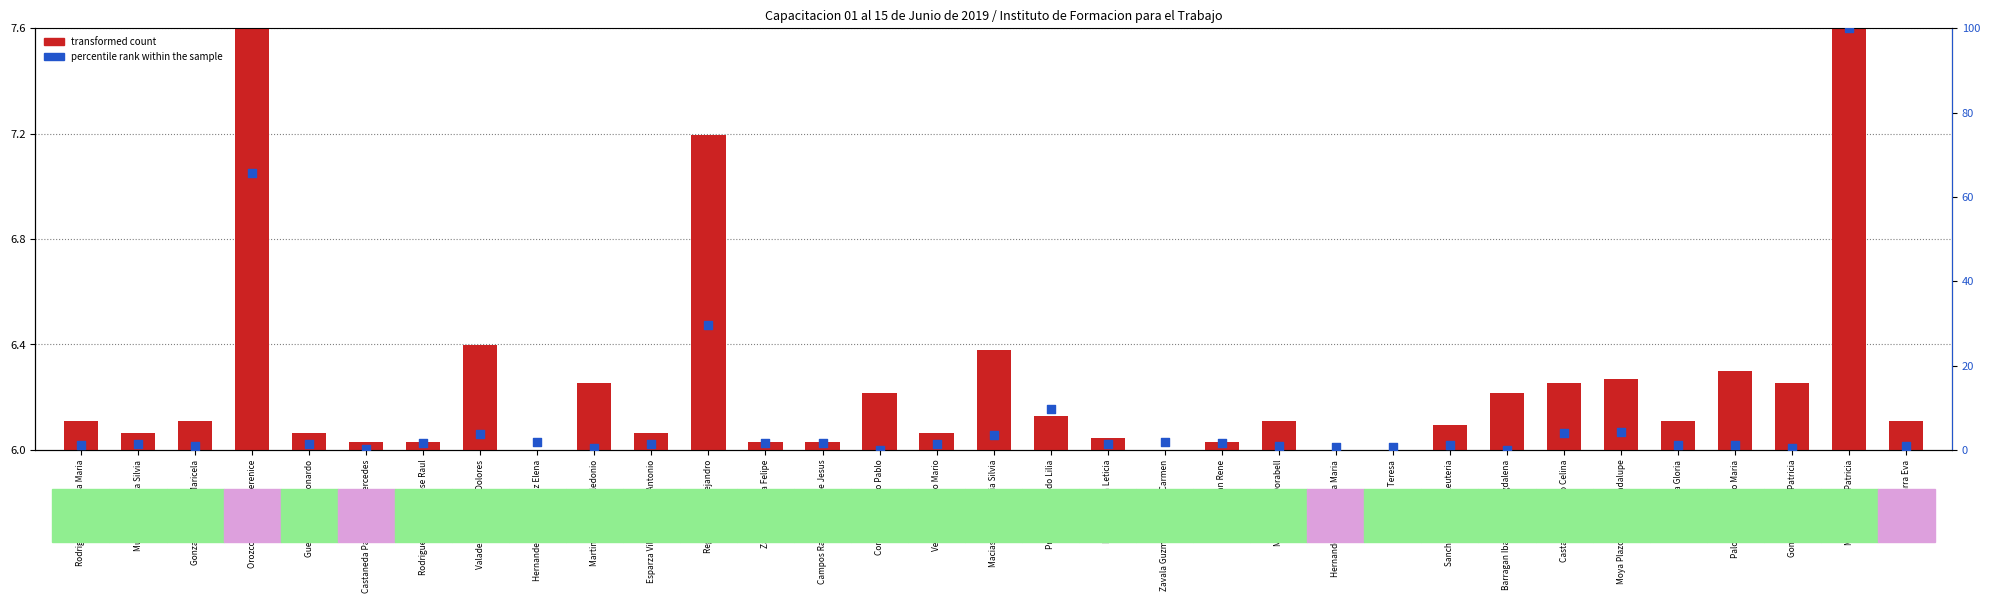

Which series reaches the maximum Y coordinate?

percentile rank within the sample